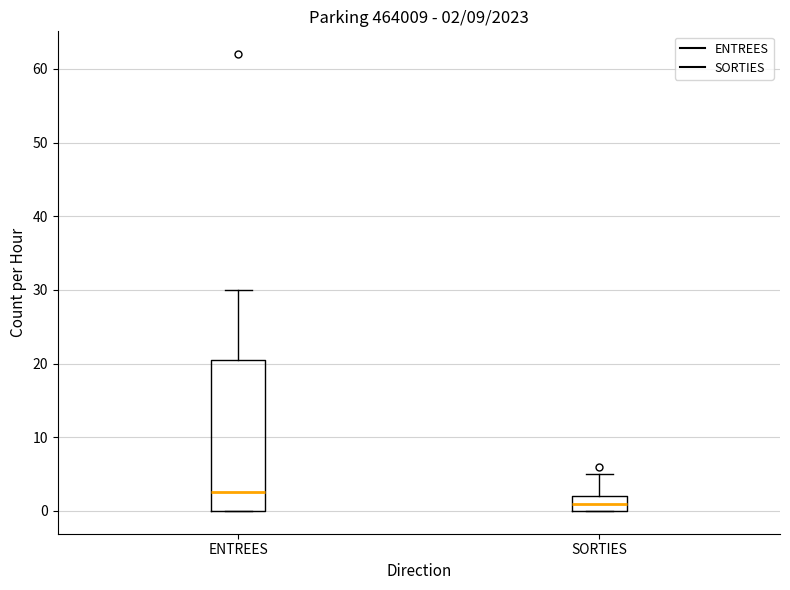

Comparing the boxes themselves (not the whiskers), which one is the tallest?

ENTREES